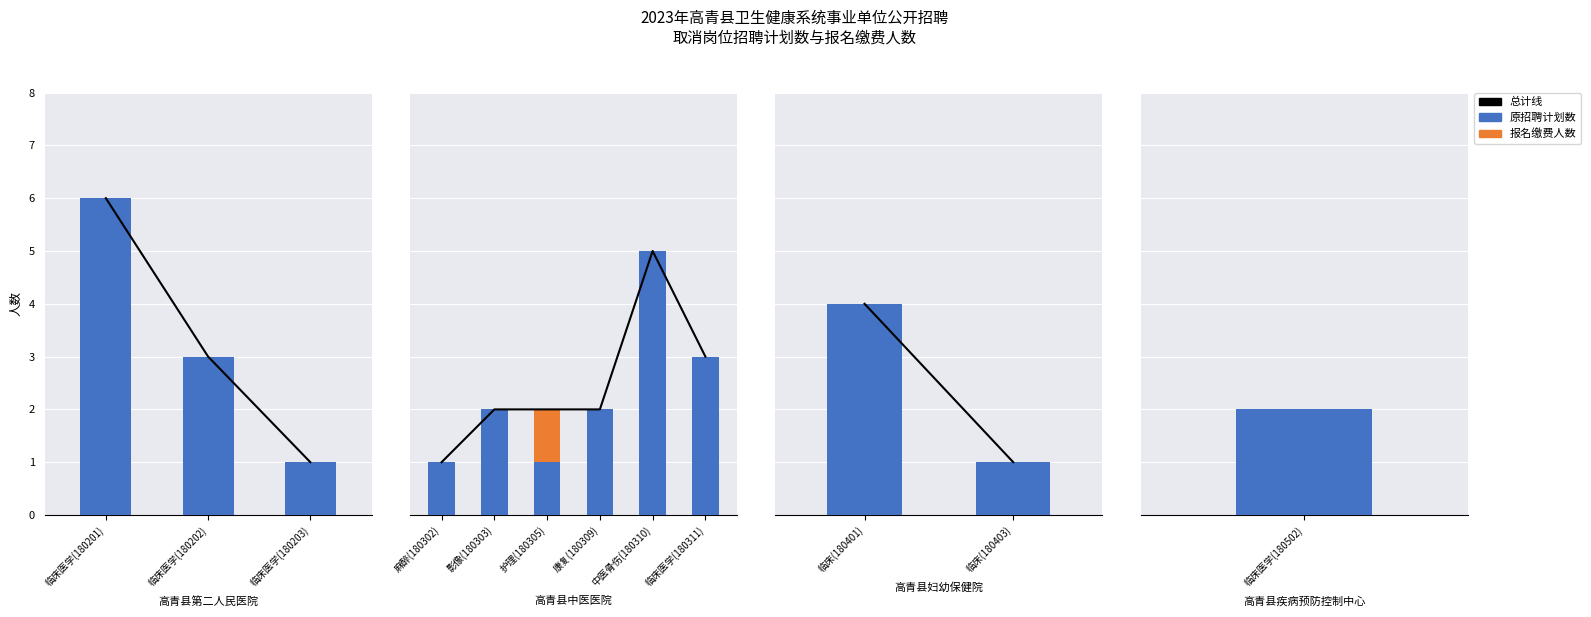

What are all the series names shown in the legend?

总计线, 原招聘计划数, 报名缴费人数